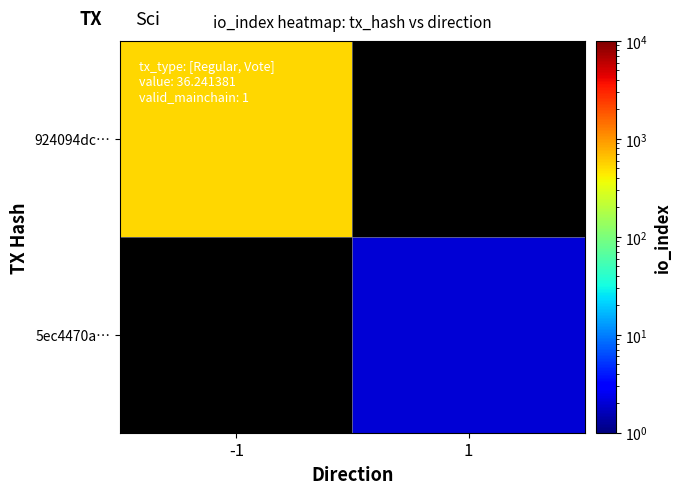

Which category has the lowest value in the 924094dc… series?

-1